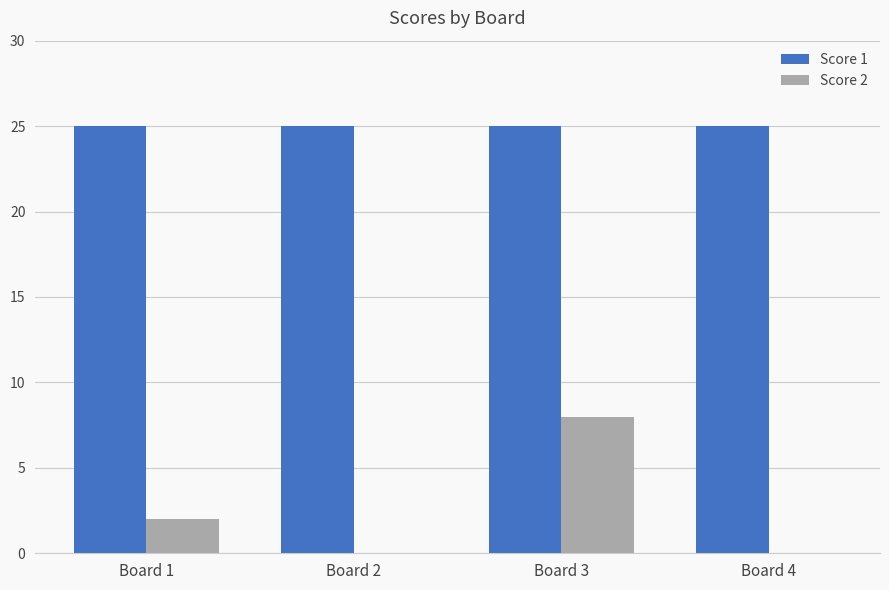

What is the total value across all series at Board 2?

25